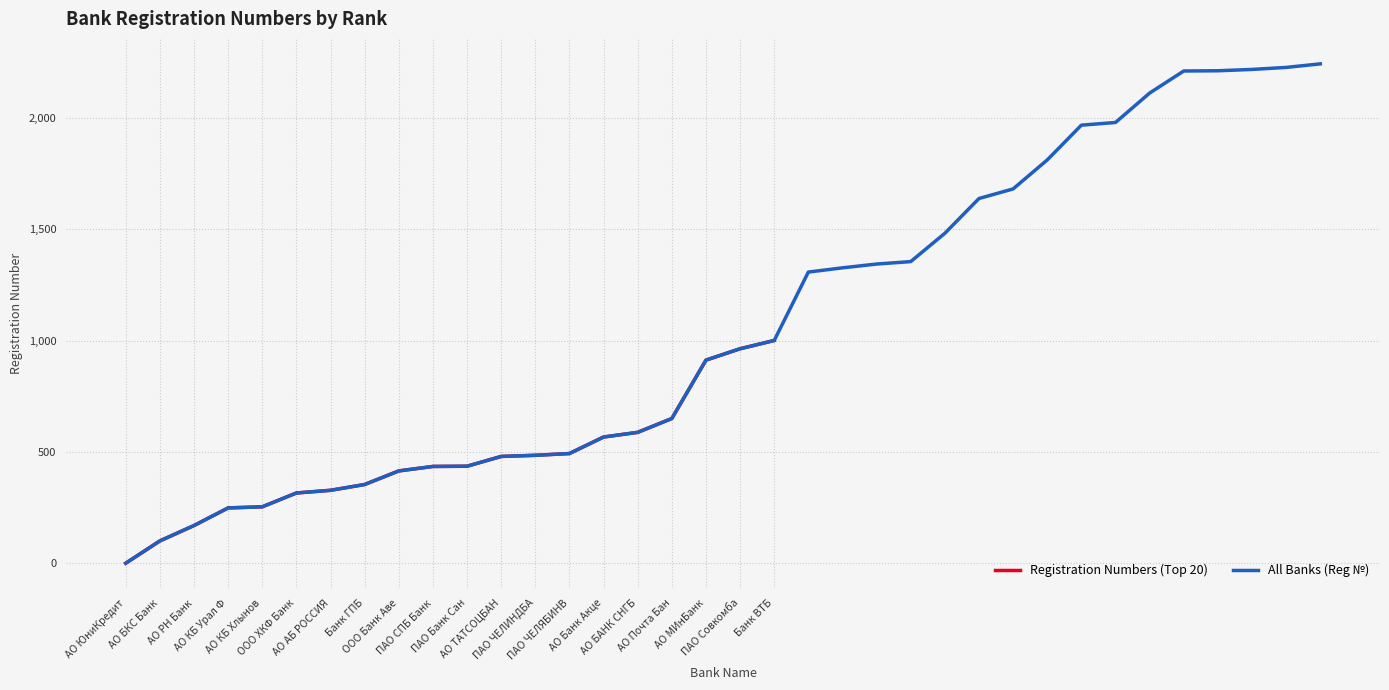

Rank the categories by value from lowest to highest.

АО ЮниКредит, АО БКС Банк, АО РН Банк, АО КБ Урал Ф, АО КБ Хлынов, ООО ХКФ Банк, АО АБ РОССИЯ, Банк ГПБ, ООО Банк Аве, ПАО СПБ Банк, ПАО Банк Сан, АО ТАТСОЦБАН, ПАО ЧЕЛИНДБА, ПАО ЧЕЛЯБИНВ, АО Банк Акце, АО БАНК СНГБ, АО Почта Бан, АО МИнБанк, ПАО Совкомба, Банк ВТБ